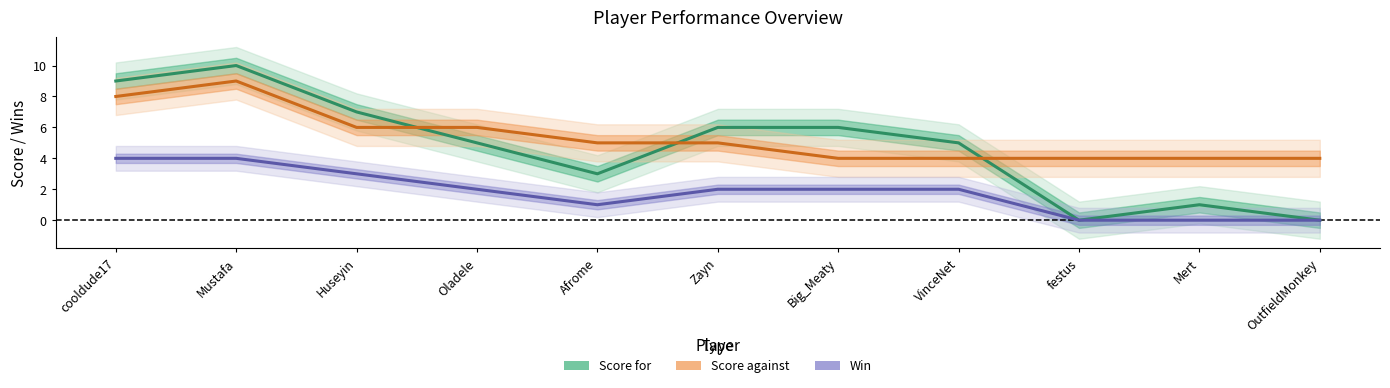

At which category does the chart reach its minimum across all series?

festus